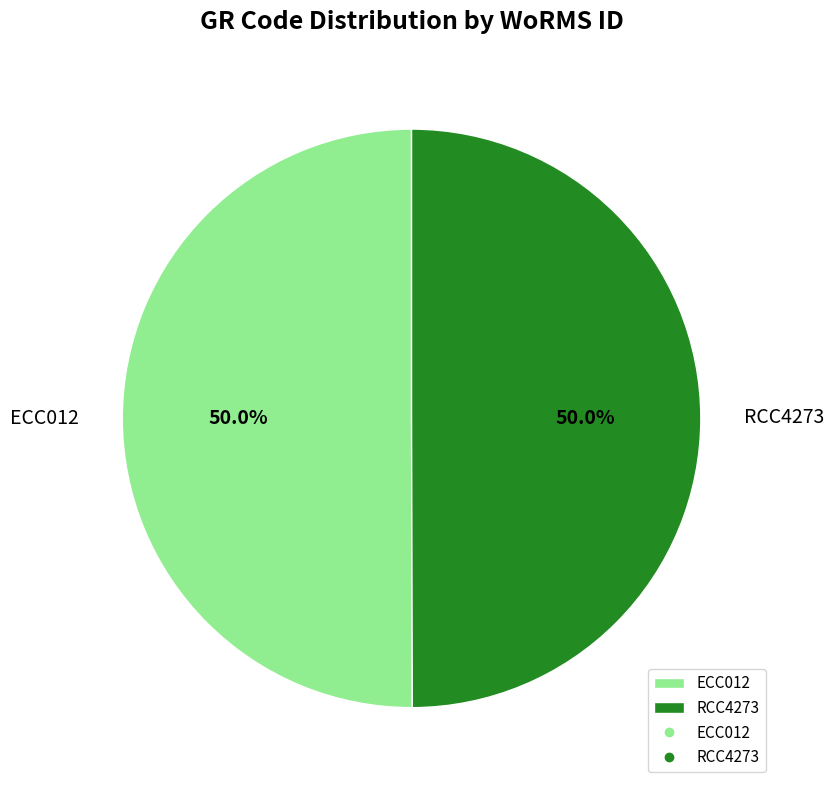

Approximately how many times larger is the value at ECC012 compared to RCC4273?

1.0